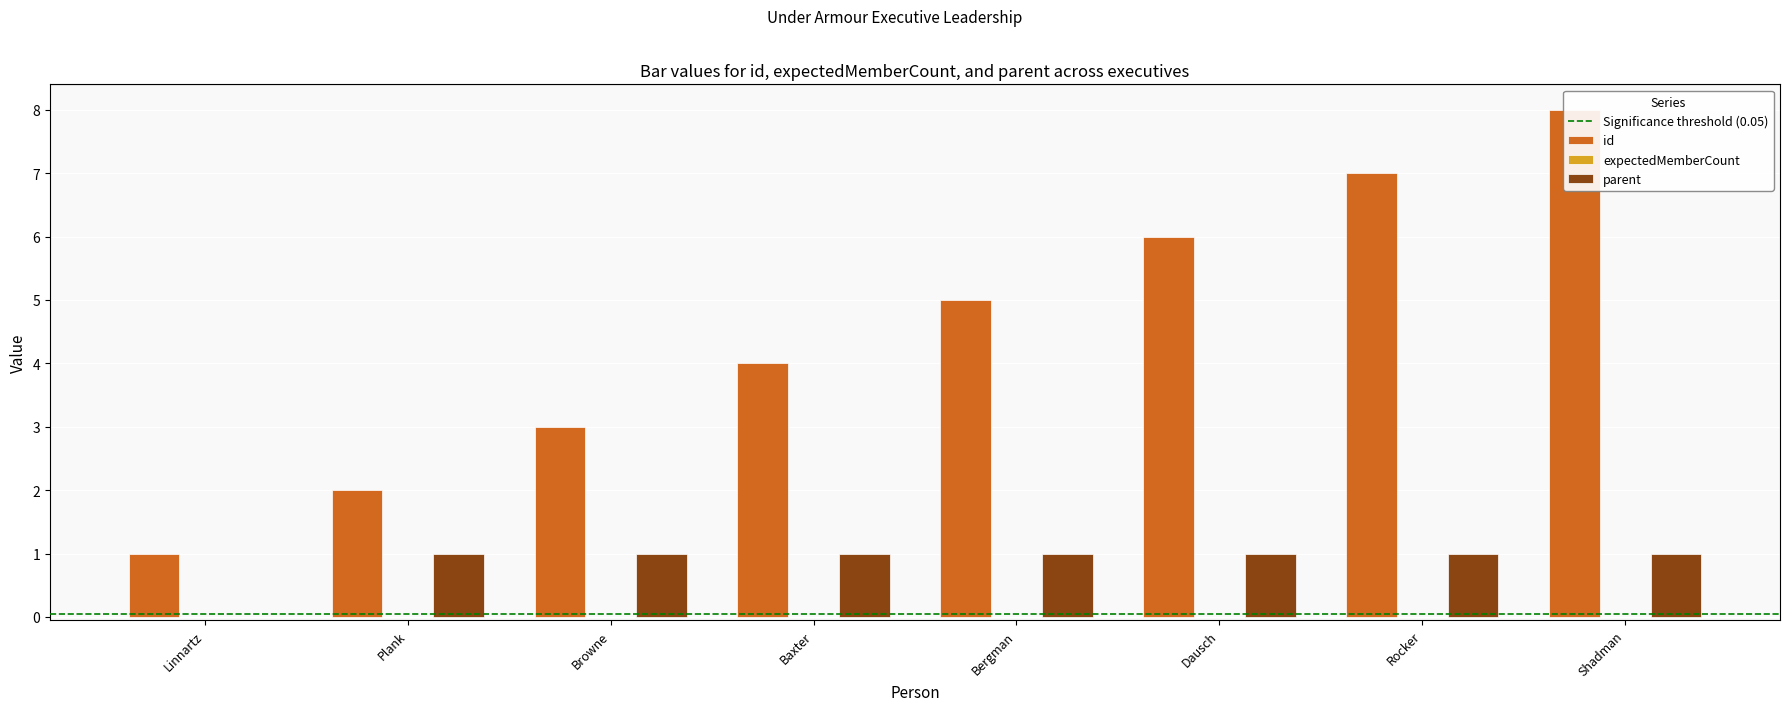

Reading left to right, transcribe all the data shown in this chart.

id: Linnartz=1	Plank=2	Browne=3	Baxter=4	Bergman=5	Dausch=6	Rocker=7	Shadman=8
parent: Linnartz=0	Plank=1	Browne=1	Baxter=1	Bergman=1	Dausch=1	Rocker=1	Shadman=1